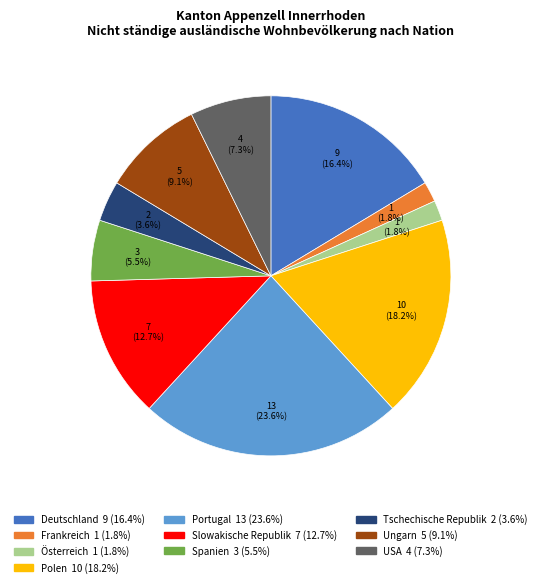

What percentage is the Deutschland slice, to the nearest percent?

16%